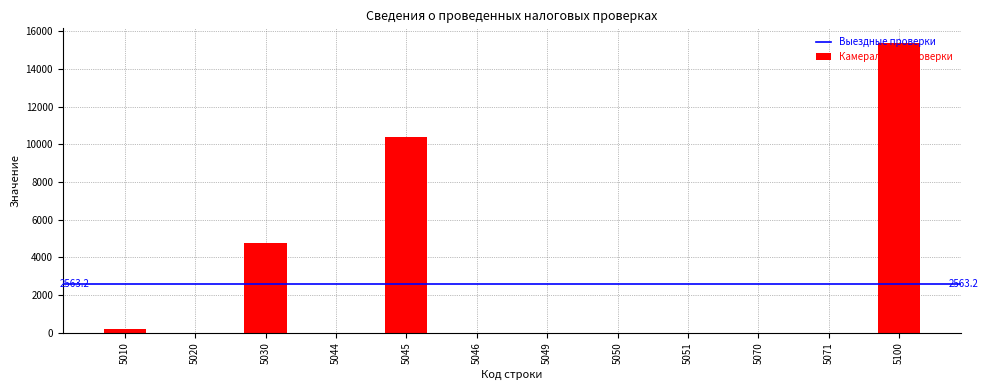

At which category does the chart reach its peak across all series?

5100